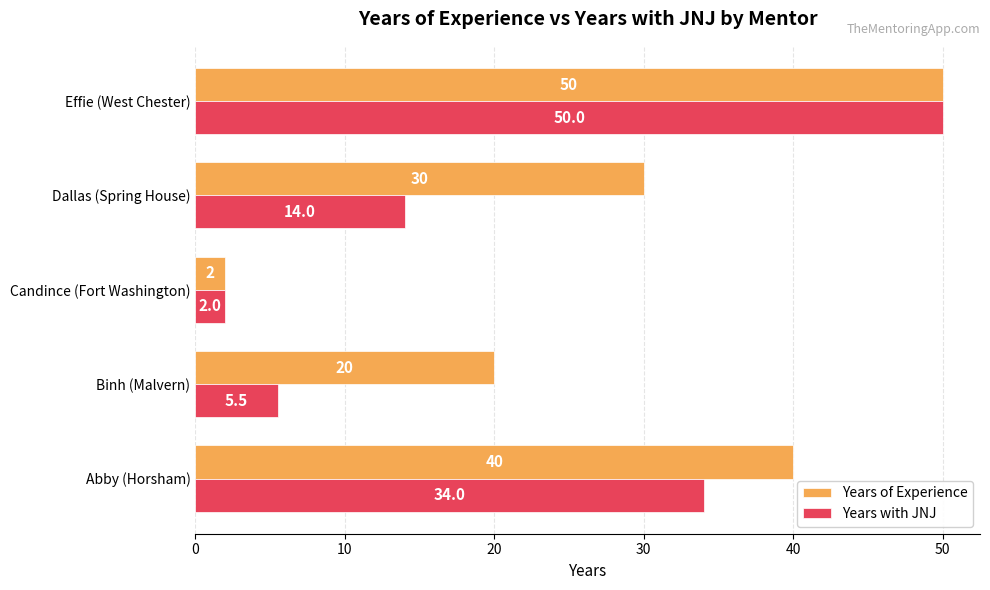

Count the number of categories in the chart.

5